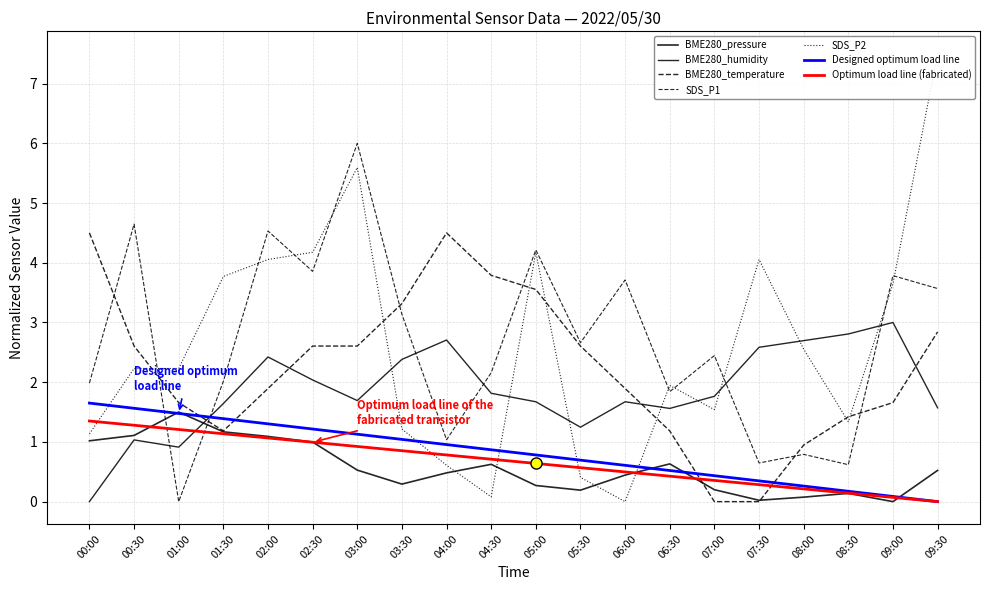

True or false: BME280_humidity and BME280_pressure cross at least once.

True